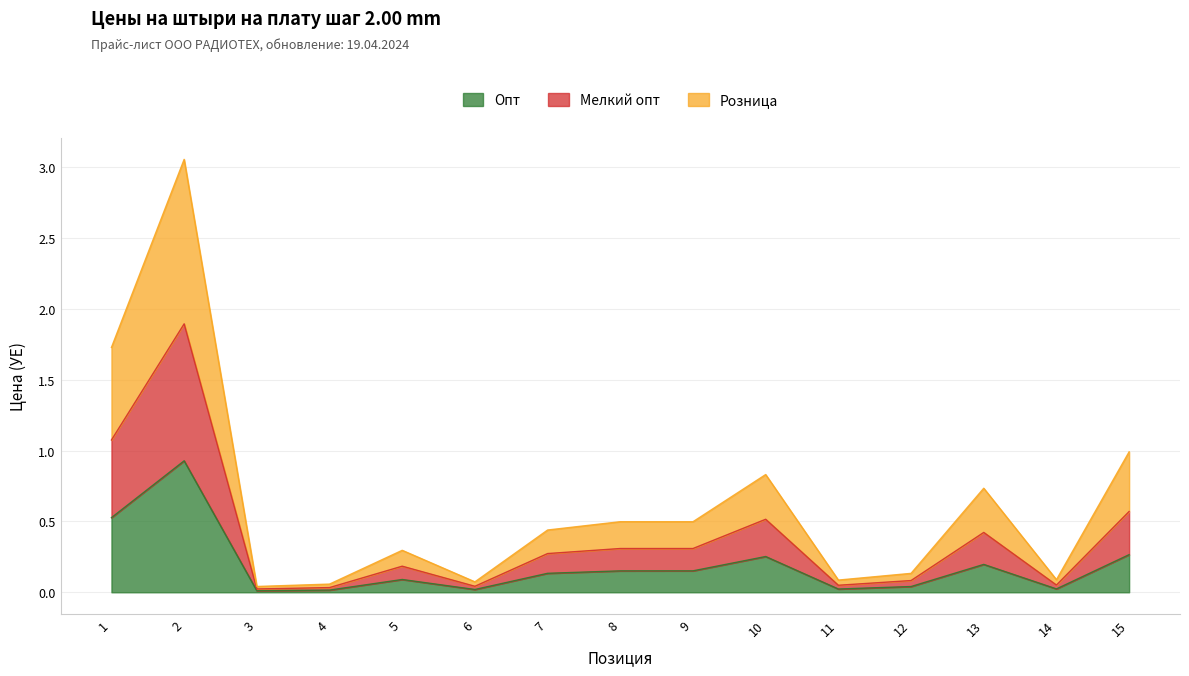

Where is the first local minimum for Мелкий опт?

3